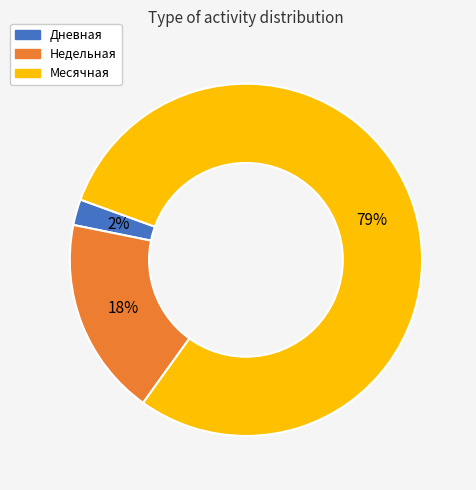

Which has a higher value, Дневная or Месячная?

Месячная